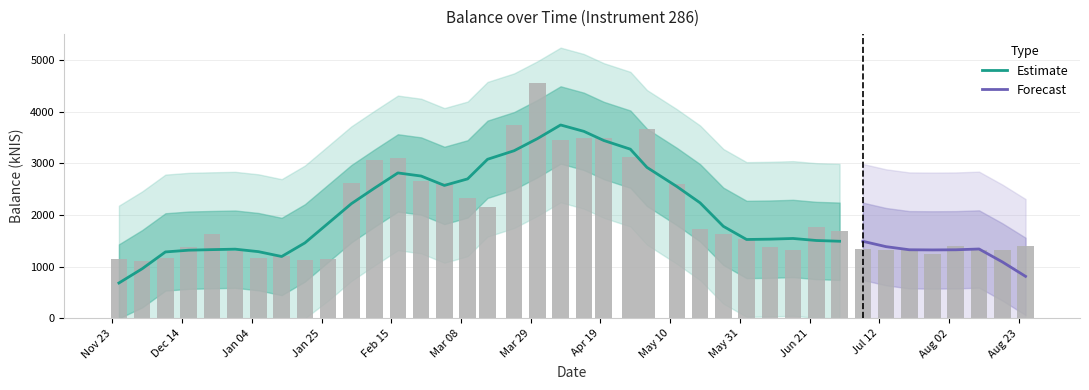

Is it true that the value at 2022-03-03 is 4036.0?

False